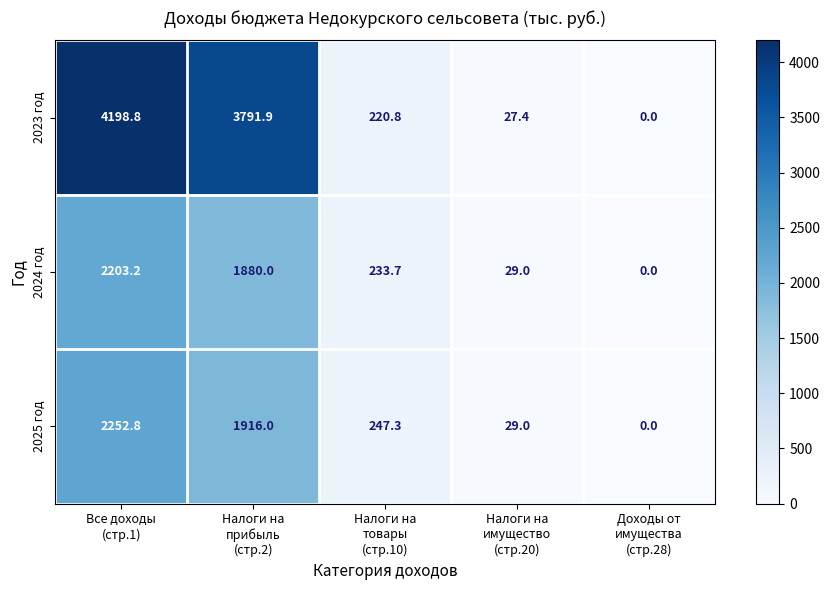

What is the difference between the highest and lowest values at Все доходы
(стр.1)?

1995.6